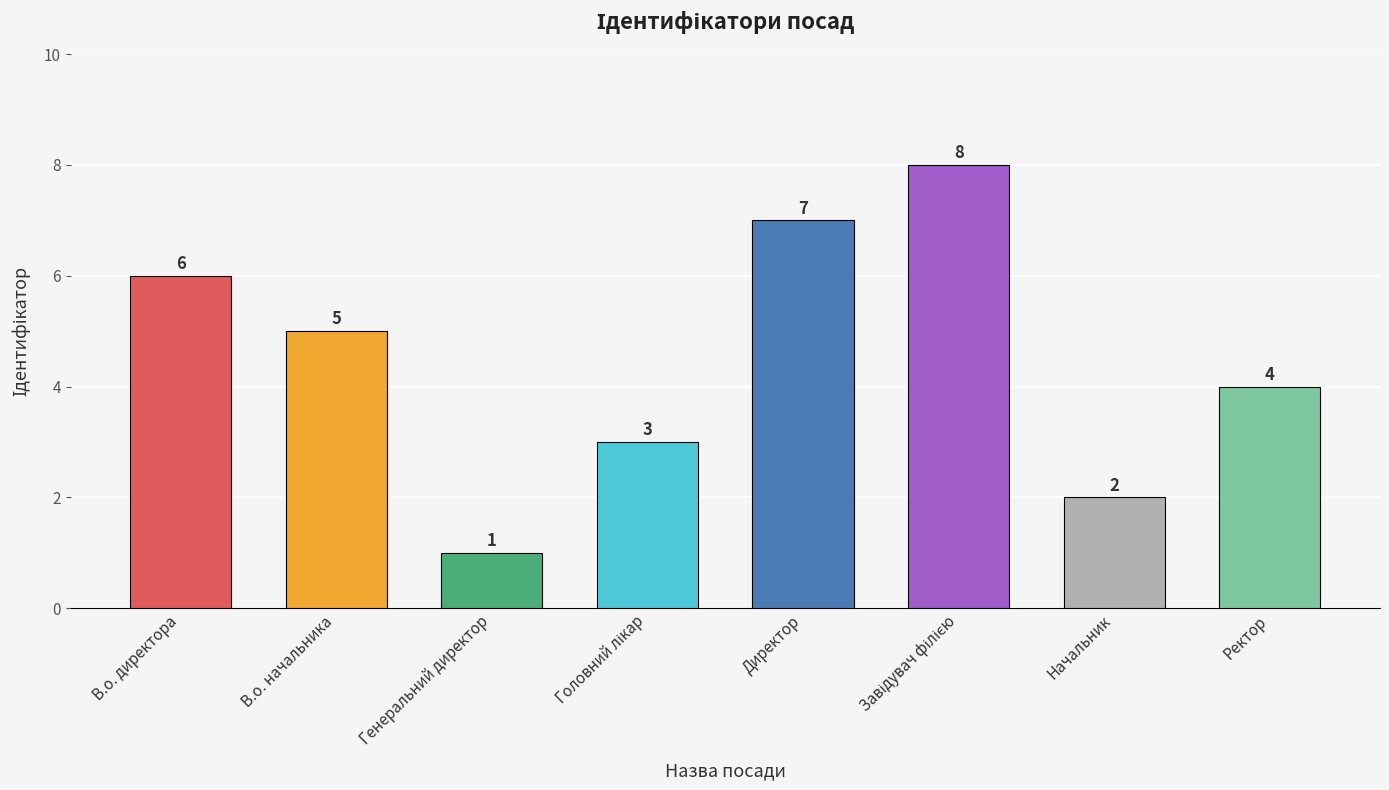

Reading right to left, what are all the values shown in this chart?

4	2	8	7	3	1	5	6